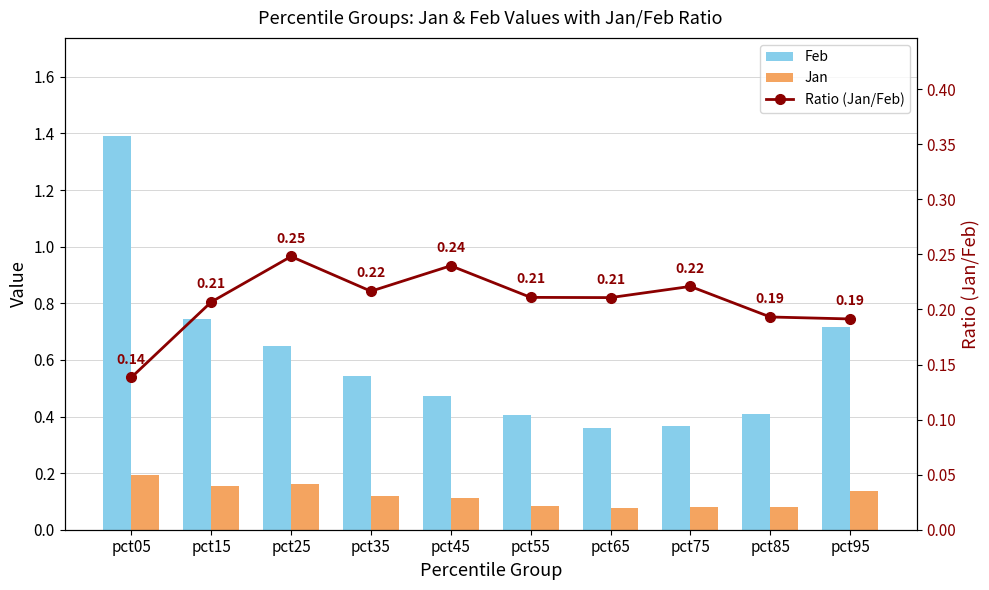

The value of Feb at pct25 is 0.6. True or false?

True